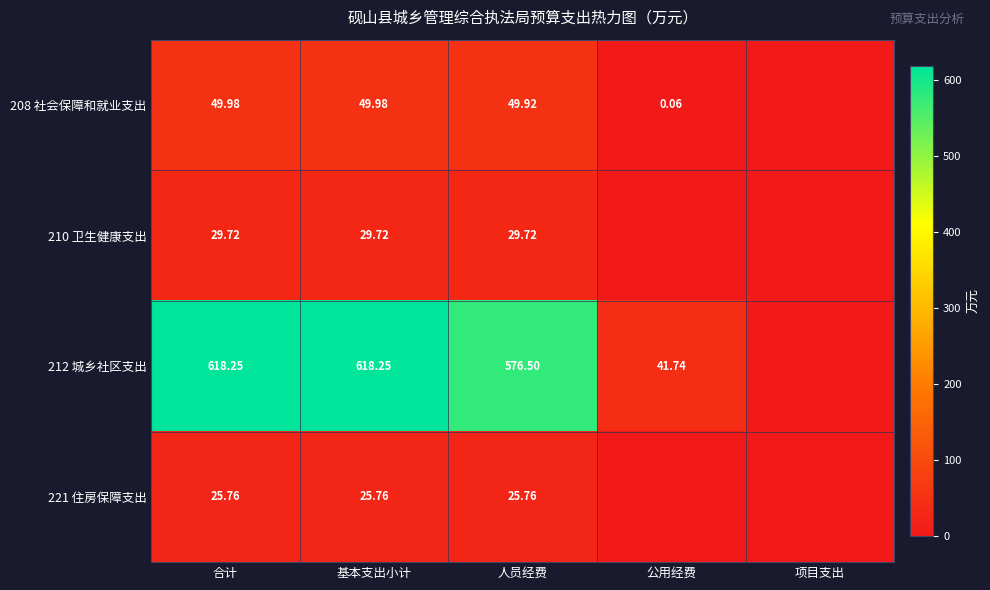

Which label corresponds to the smallest value in the chart?

项目支出